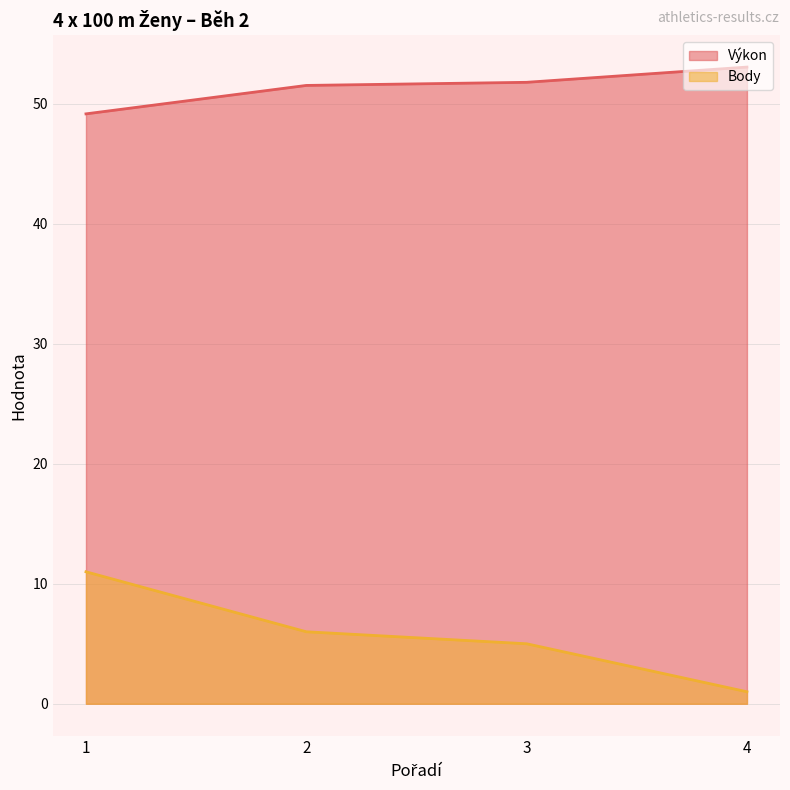

Rank the series by their average value, from lowest to highest.

Body, Výkon